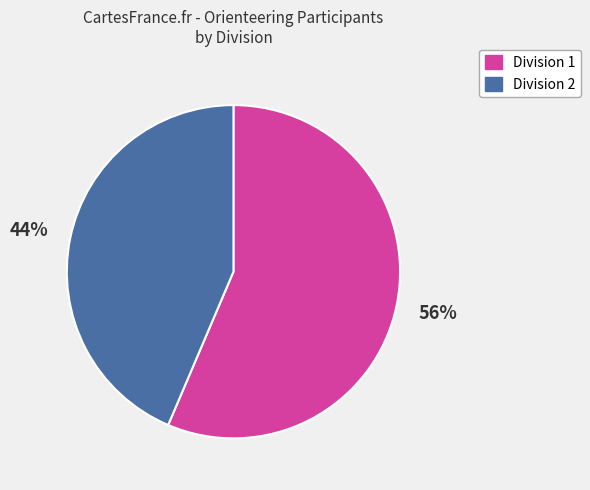

How many slices are in this pie chart?

2